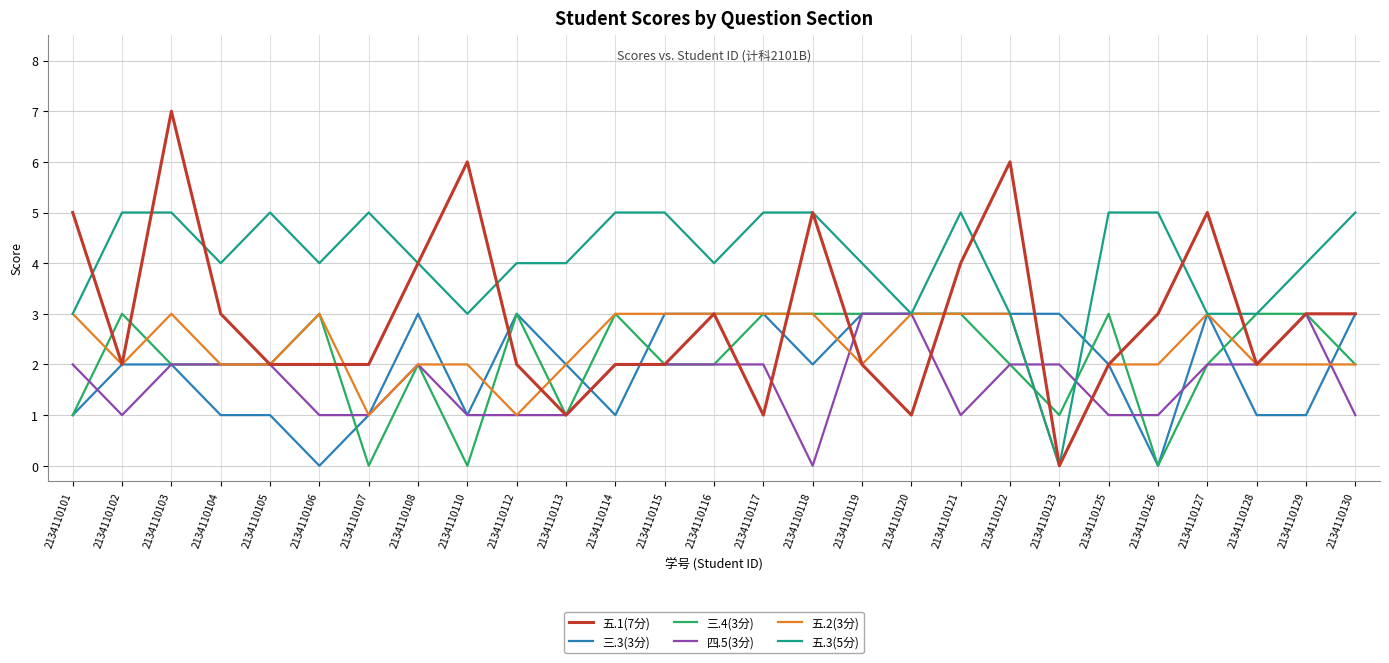

Which series has the largest range (max minus min)?

五.1(7分)